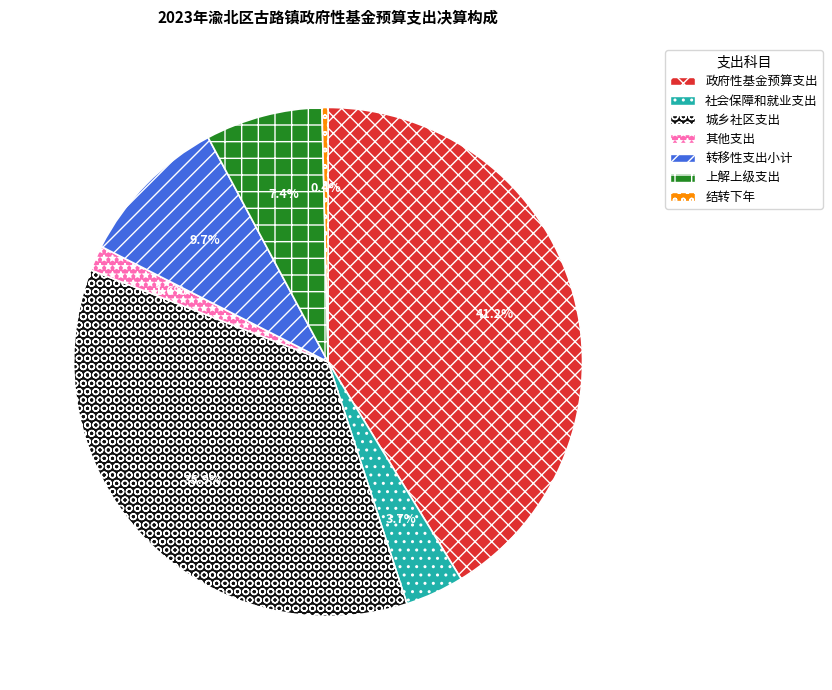

What percentage is the 上解上级支出 slice, to the nearest percent?

7%